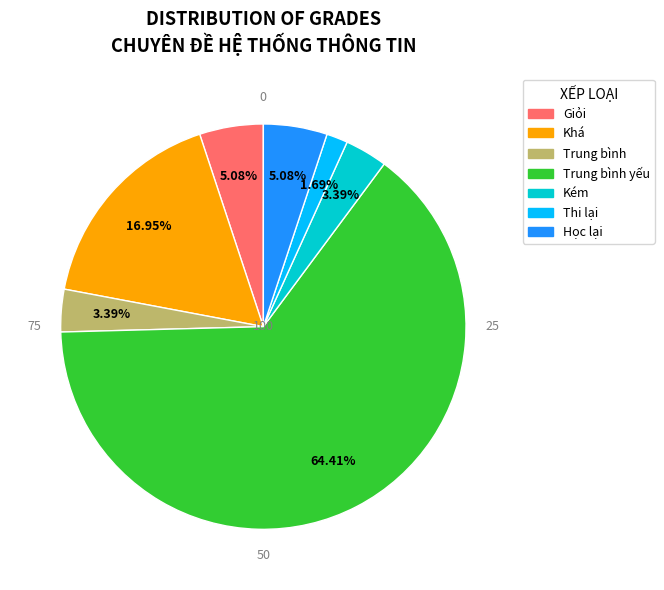

Is there a majority slice in this chart?

Yes